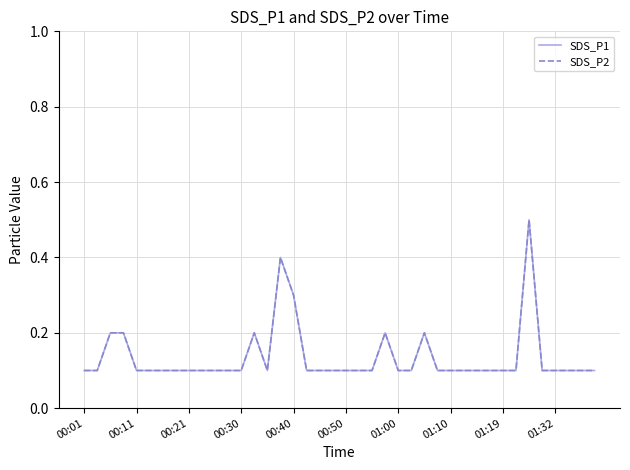

Is this an area chart (filled region under the line)?

No